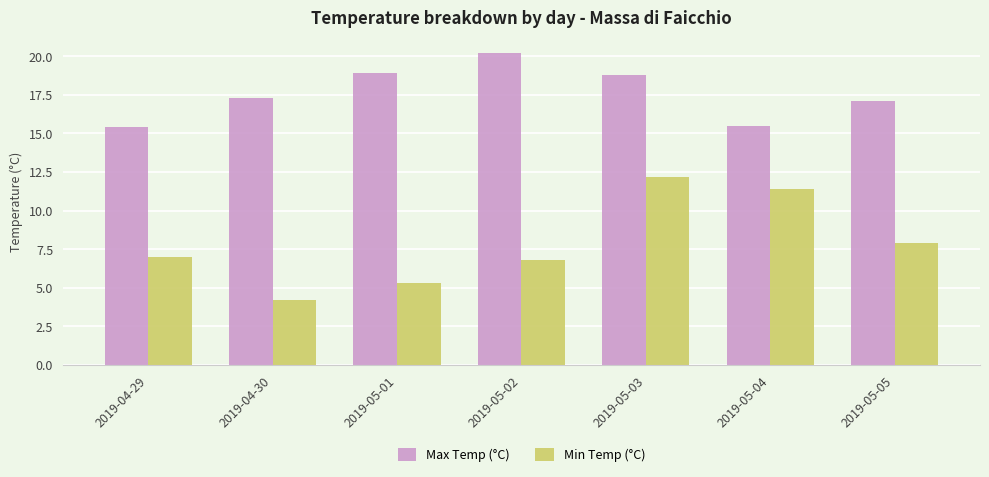

Rank the categories by Min Temp (°C) value from highest to lowest.

2019-05-03, 2019-05-04, 2019-05-05, 2019-04-29, 2019-05-02, 2019-05-01, 2019-04-30